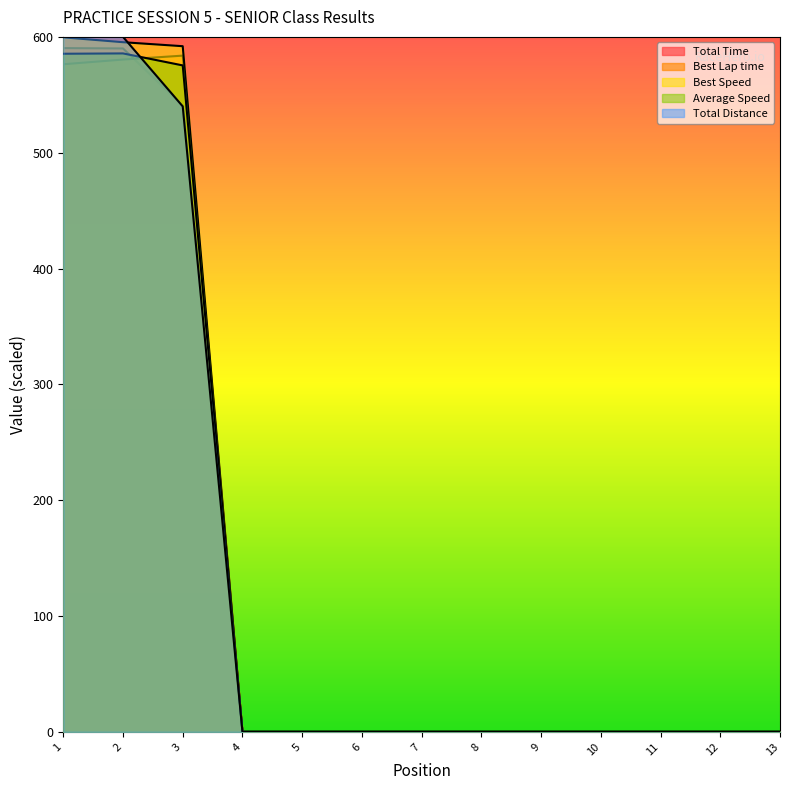

How many times do Best Speed and Total Distance cross each other?

1